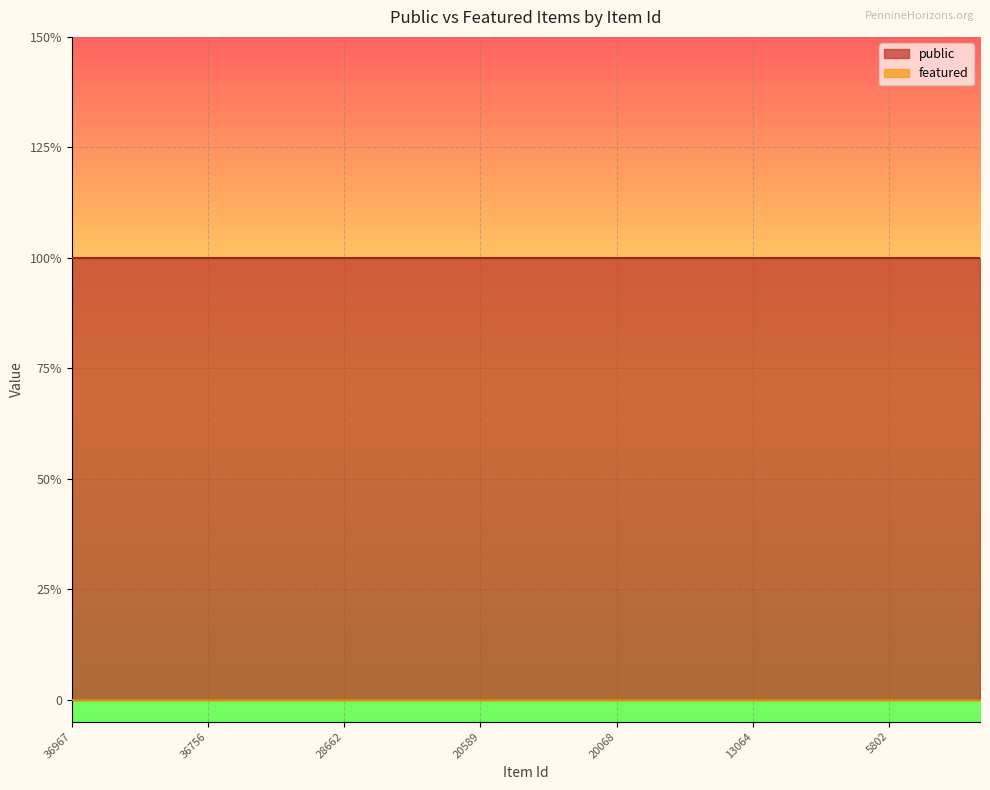

What is the approximate value of public at 20068?

1